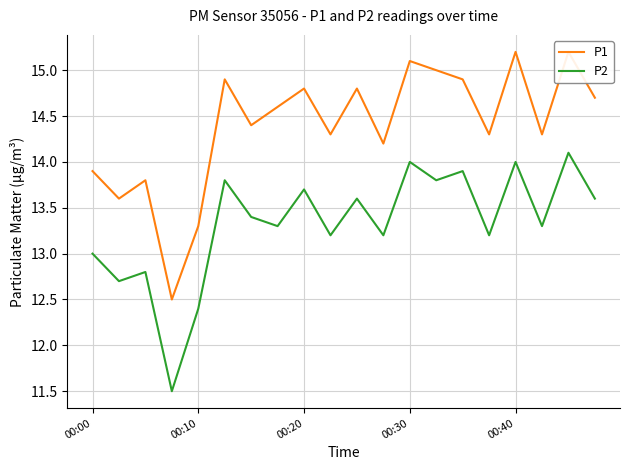

The P2 series shows 21.8 at 00:30. True or false?

False